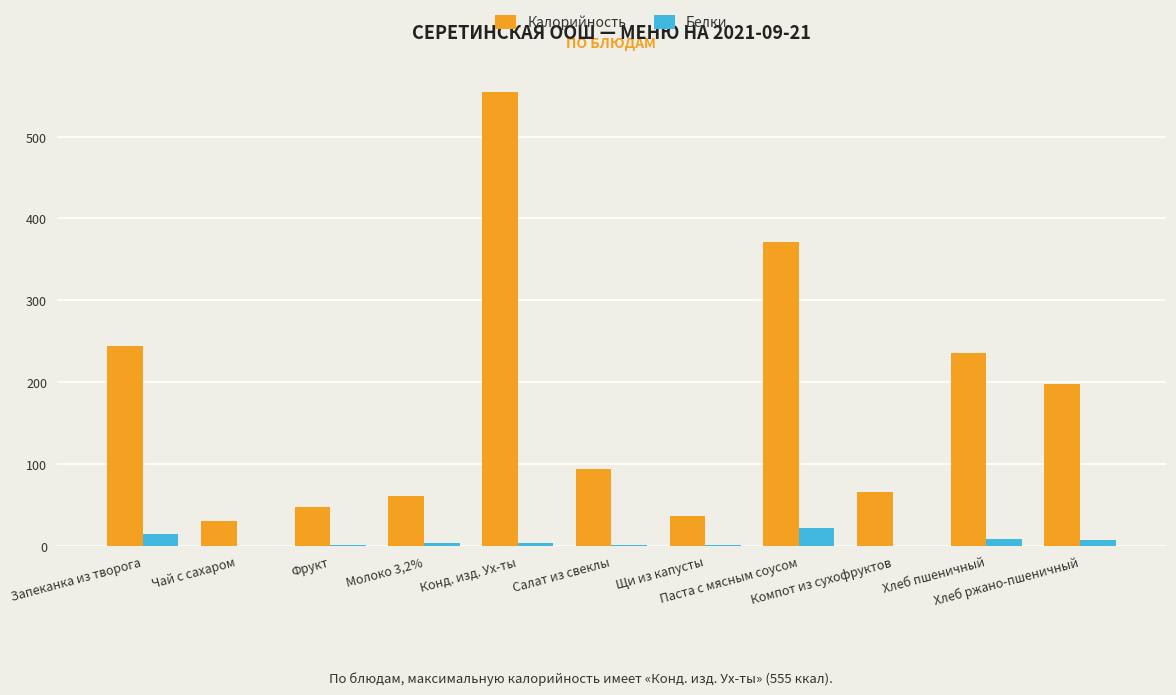

What is the sum of all Белки values?

60.0